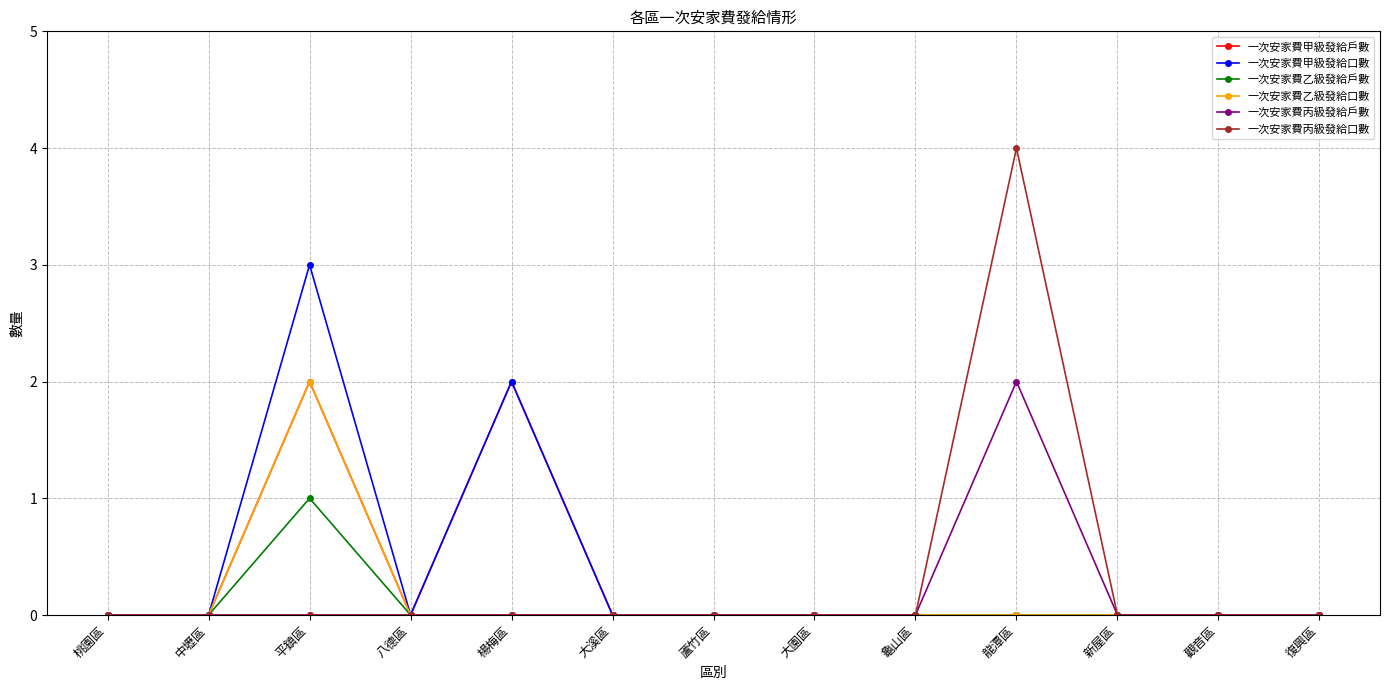

How many distinct data groups are displayed?

6